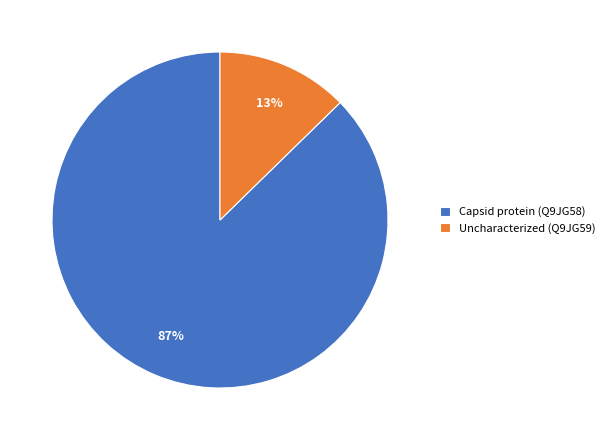

Do Capsid protein (Q9JG58) and Uncharacterized (Q9JG59) together represent more than half of the pie?

Yes